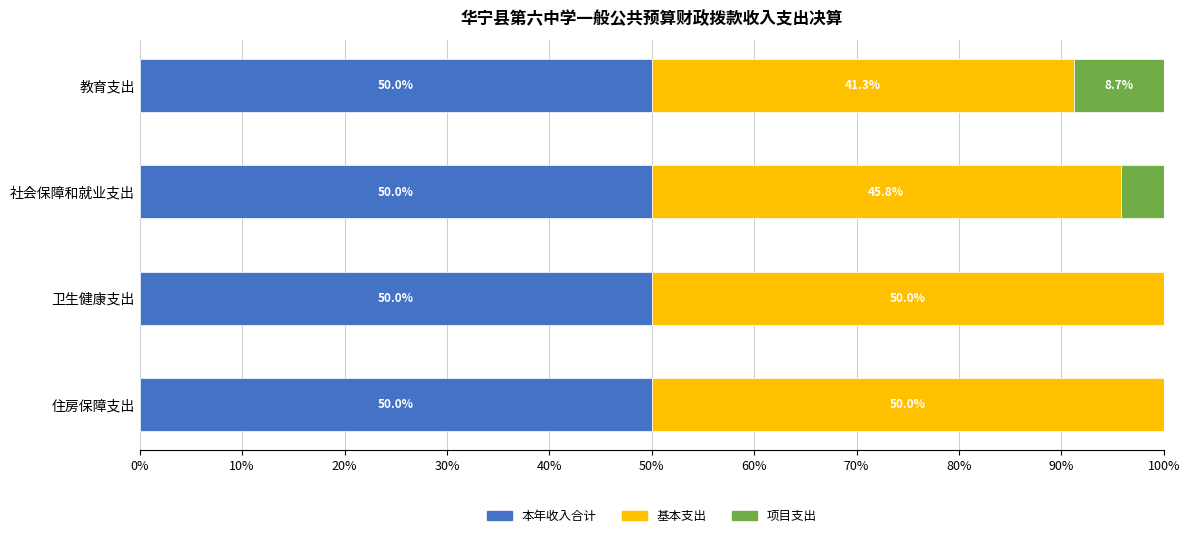

Is it true that 本年收入合计 equals 50.0 at 住房保障支出?

True